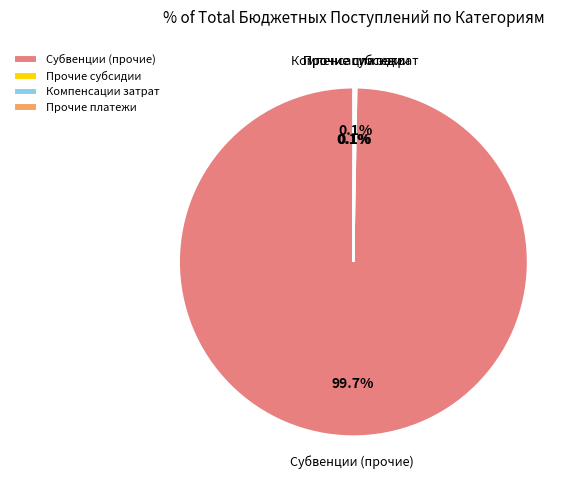

Which slice is the largest?

Субвенции (прочие)